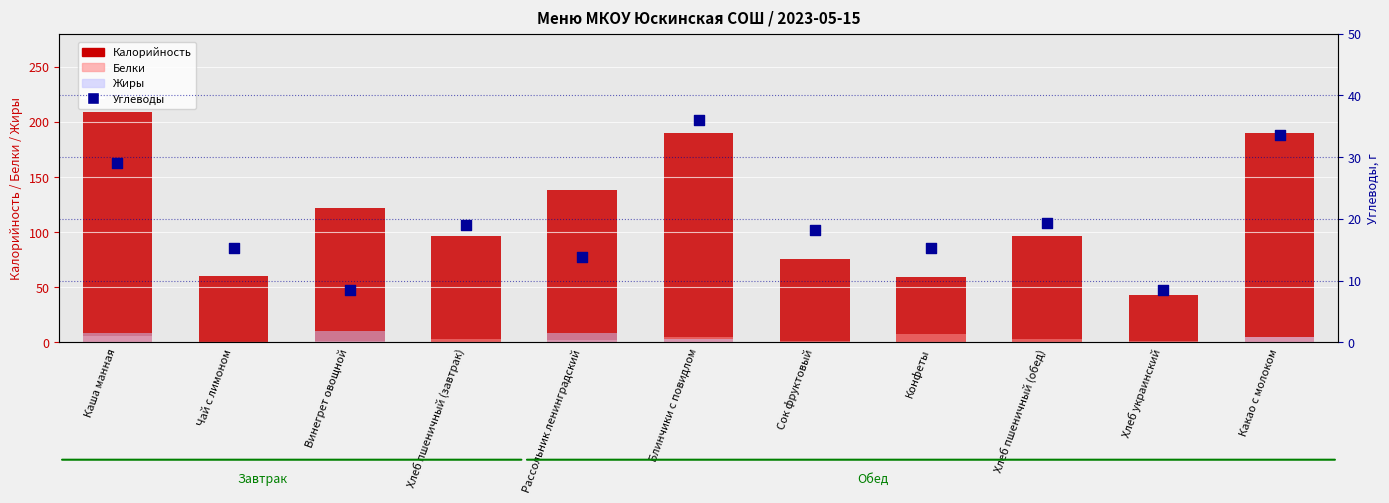

At how many categories does at least one series exceed 200?

1